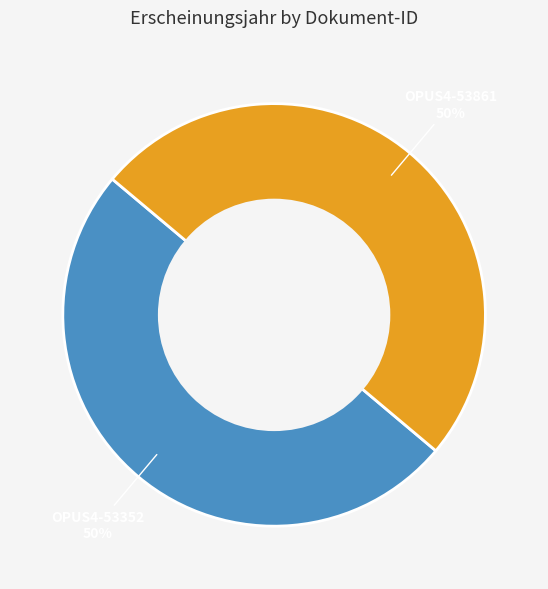

To the nearest percent, what is the average slice percentage?

50%